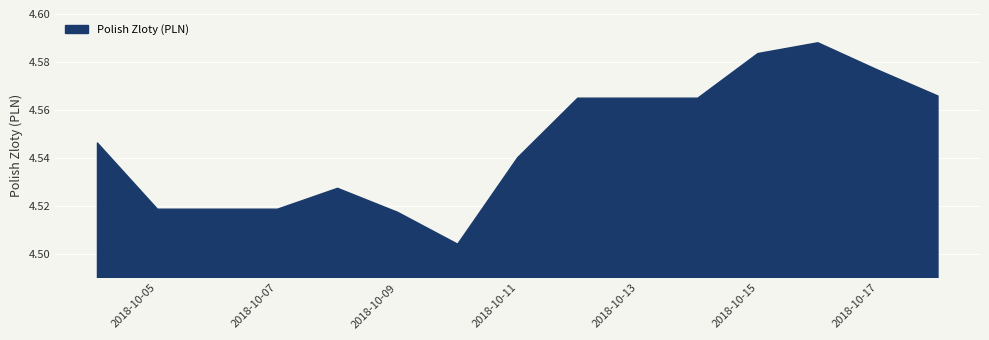

Is it true that the value at 2018-10-06 is 1.3?

False